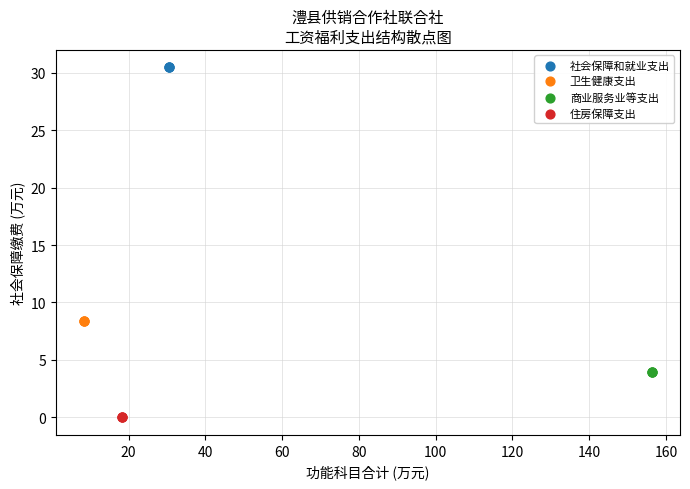

Which series reaches the maximum Y coordinate?

社会保障和就业支出